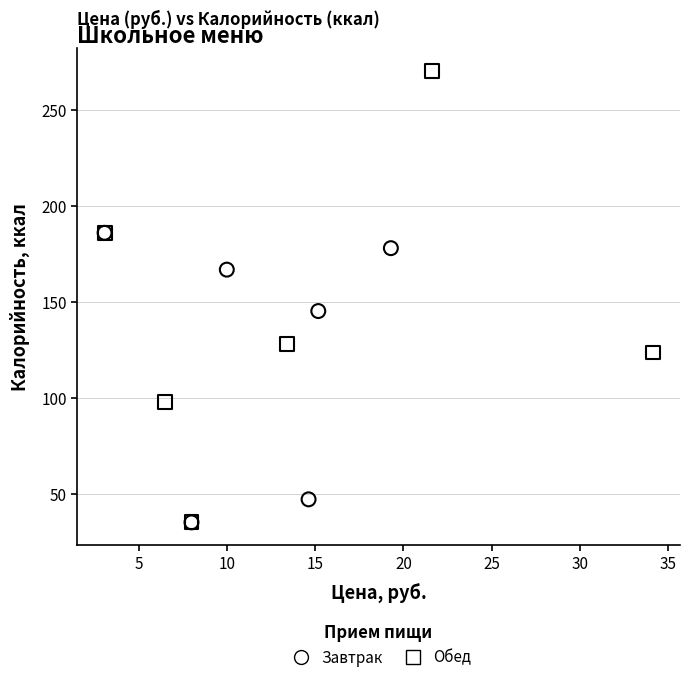

Which series has the widest spread of Y values?

Обед